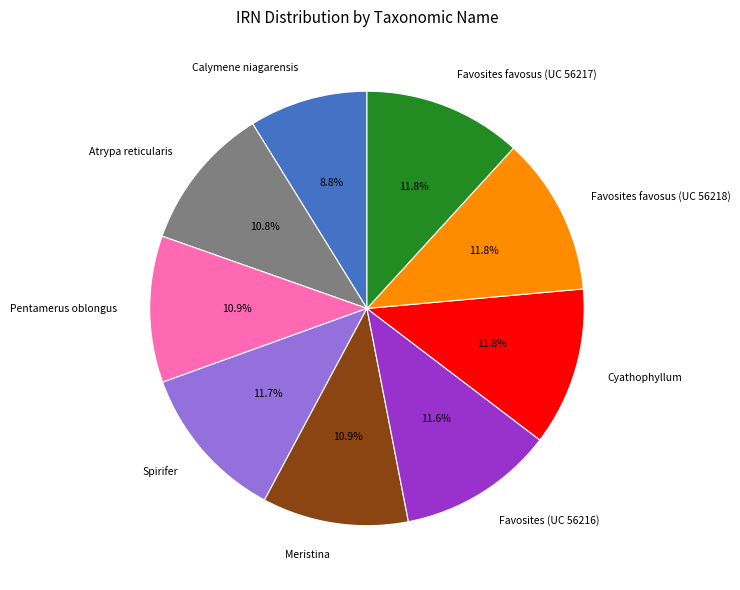

Between Calymene niagarensis and Cyathophyllum, which is larger?

Cyathophyllum